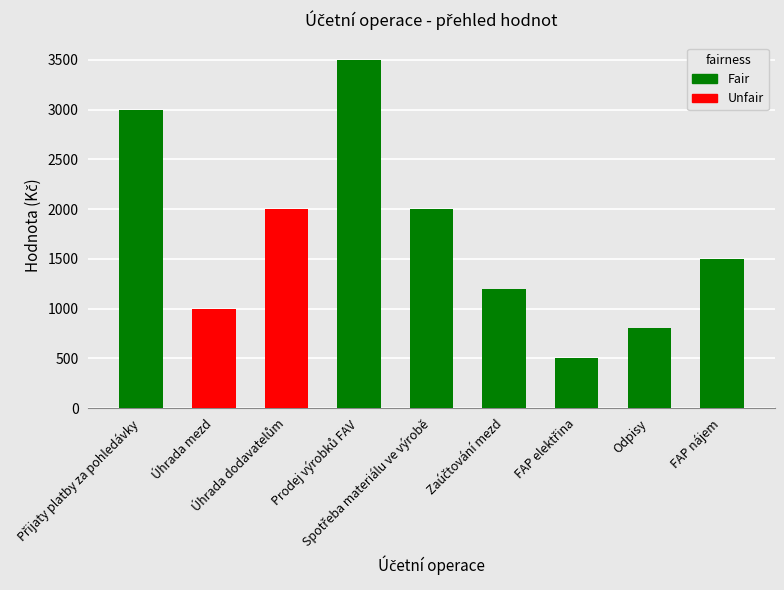

What is the value of the 5th bar from the left?

2000